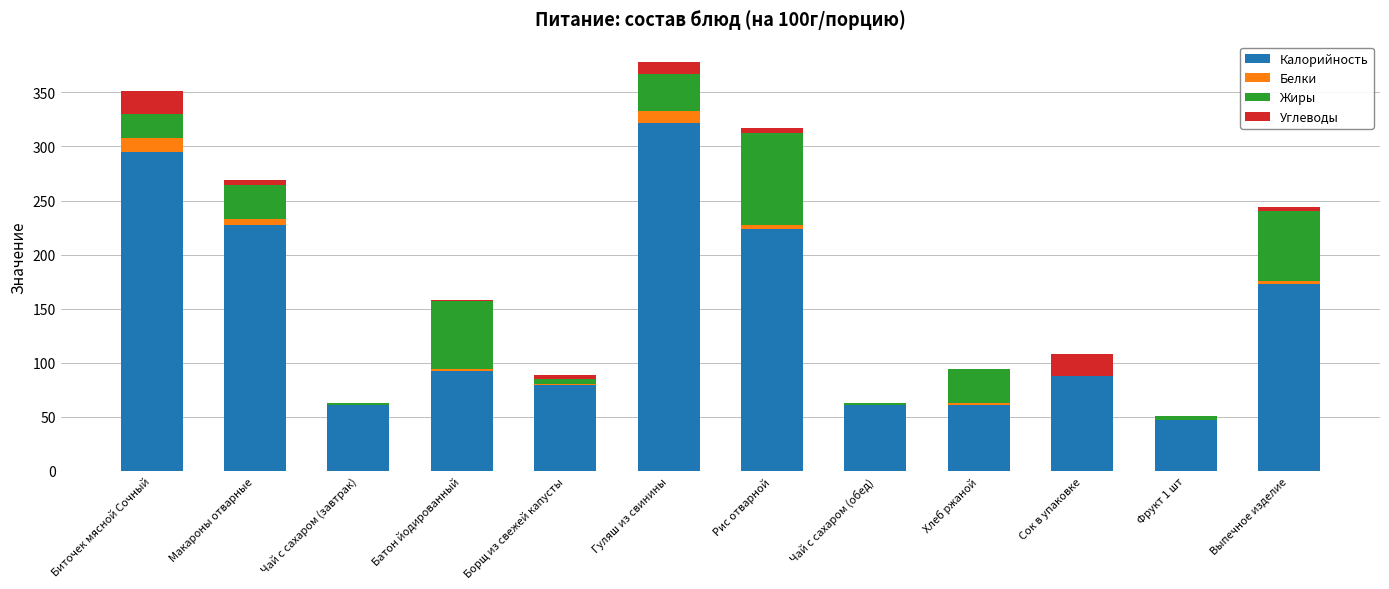

The value of Калорийность at Сок в упаковке is 88. True or false?

True